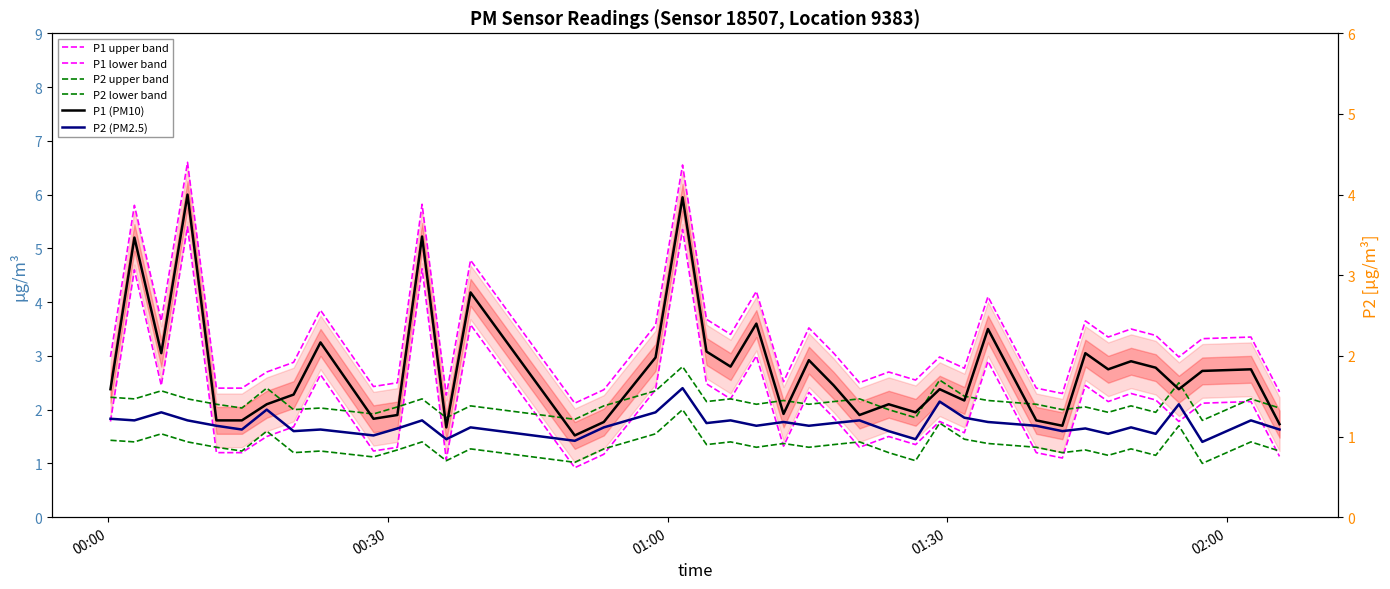

True or false: P2 upper band and P1 upper band cross at least once.

False